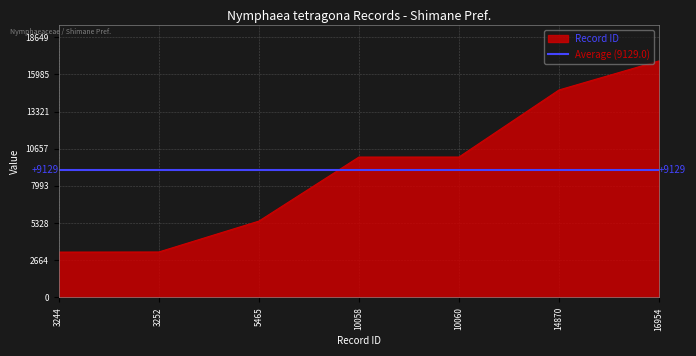

Which category has the lowest value across all series?

3244